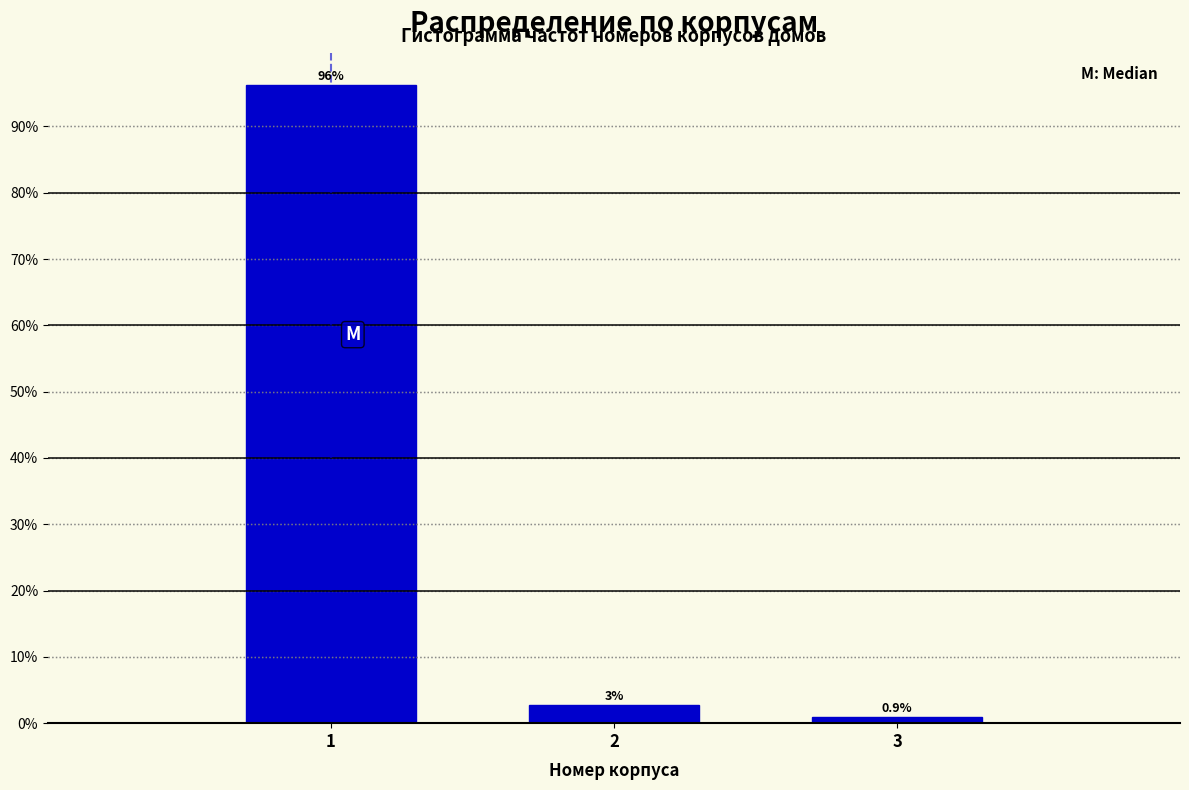

What is the approximate value at 3?

0.9